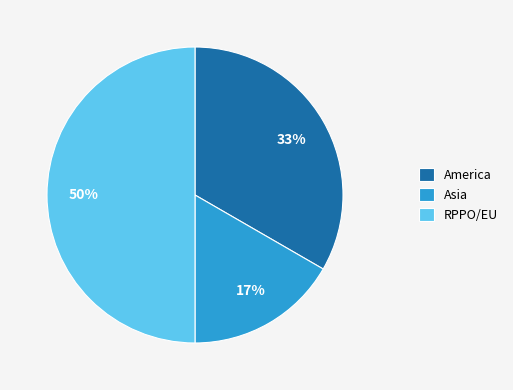

Rank the categories by value from highest to lowest.

RPPO/EU, America, Asia